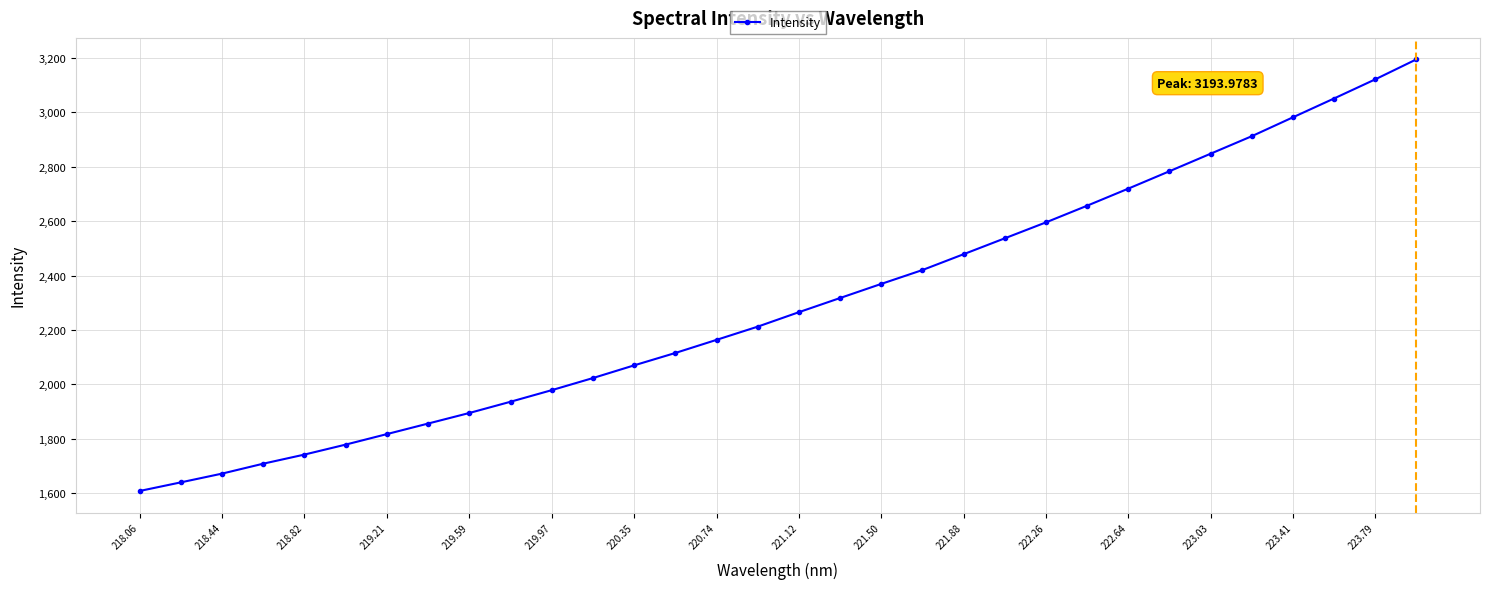

Reading left to right, list all the values displayed in this chart.

1608.1	1639.8	1672.0	1708.5	1742.0	1778.6	1817.2	1856.0	1894.8	1936.1	1978.7	2023.2	2069.8	2115.4	2163.5	2212.1	2265.3	2317.3	2369.2	2420.1	2478.3	2536.7	2595.2	2656.4	2719.2	2783.0	2847.5	2911.8	2981.1	3050.4	3120.5	3194.0